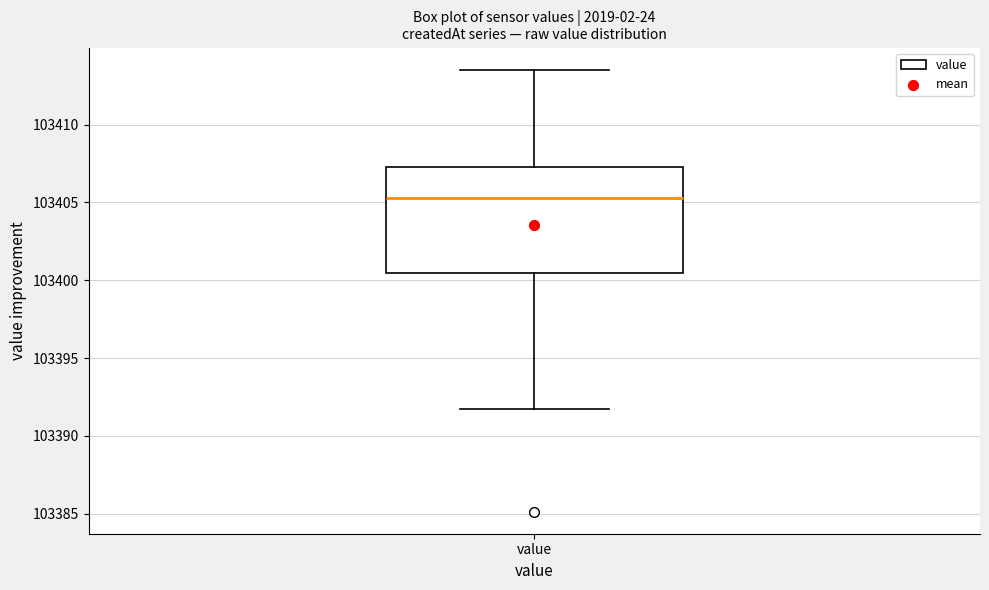

Transcribe this box plot: give where the median line is, the range the box spans, and where the two whiskers end, as read against the y-axis. The values are not printed on the chart, so give them approximately, as read against the axis.

median 103405.5, box 103400.5 to 103407.5, whiskers 103391.5 to 103413.5